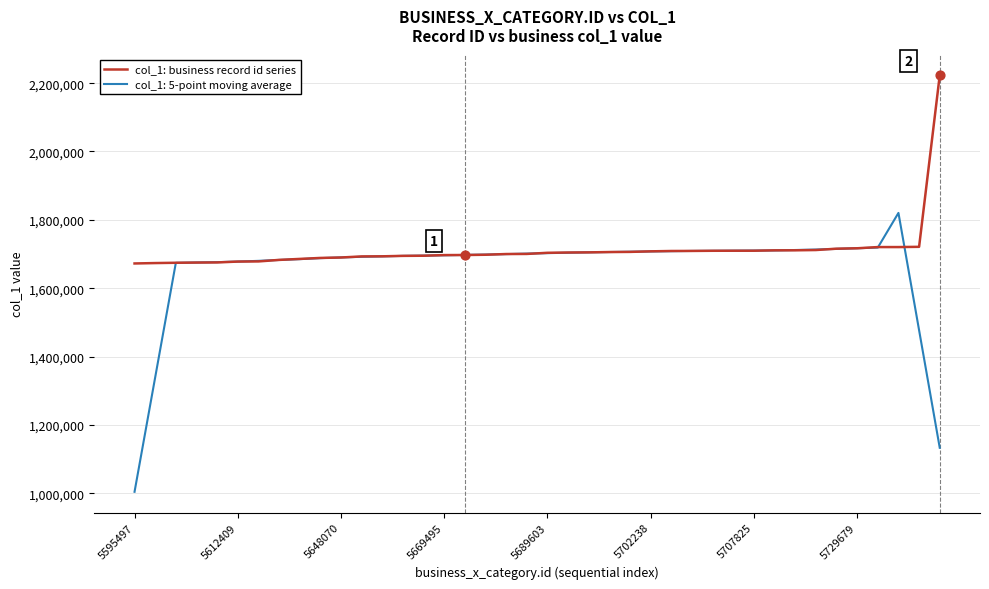

Which series has the widest spread of values?

col_1: 5-point moving average